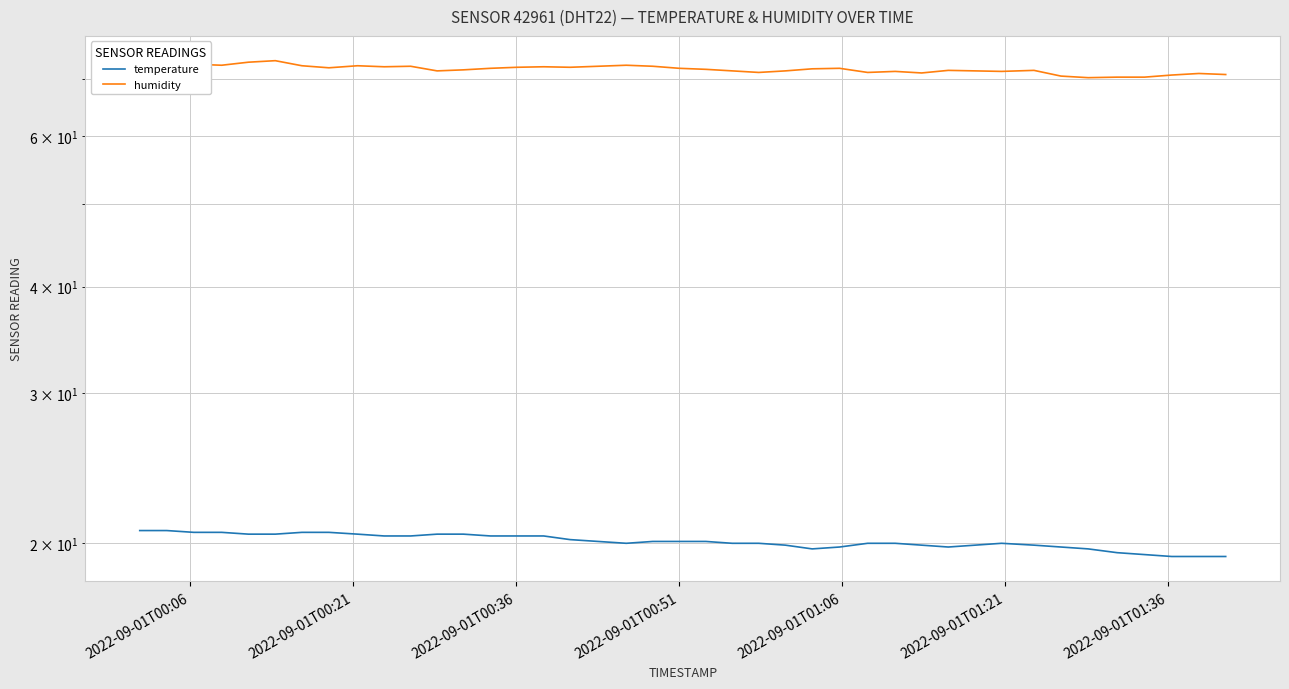

How many lines are shown in the chart?

2